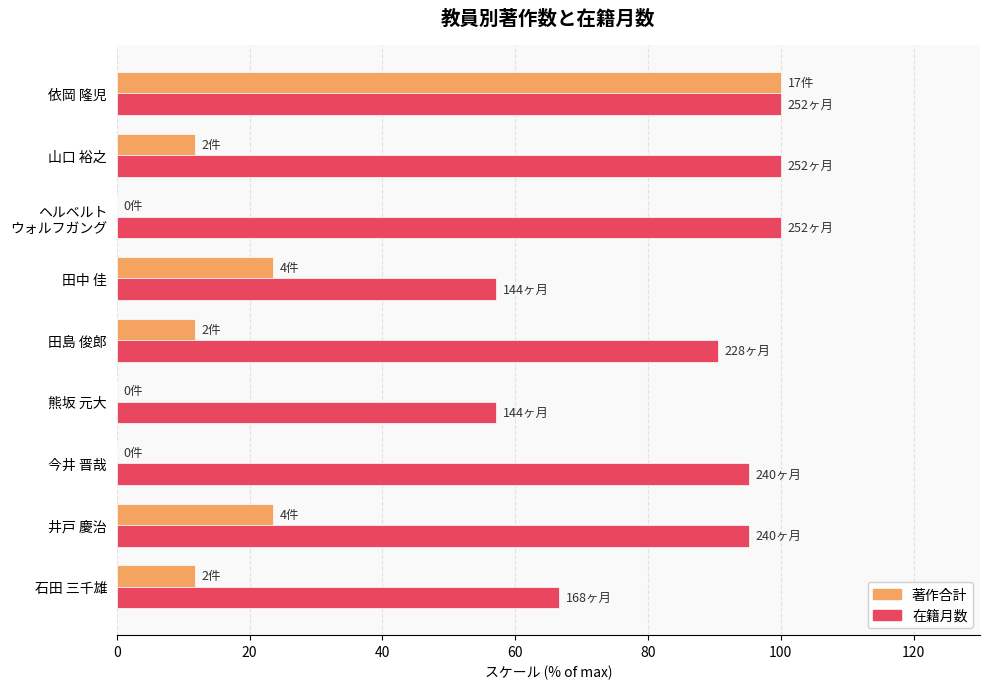

What is the sum of all 著作合計 values?

182.4